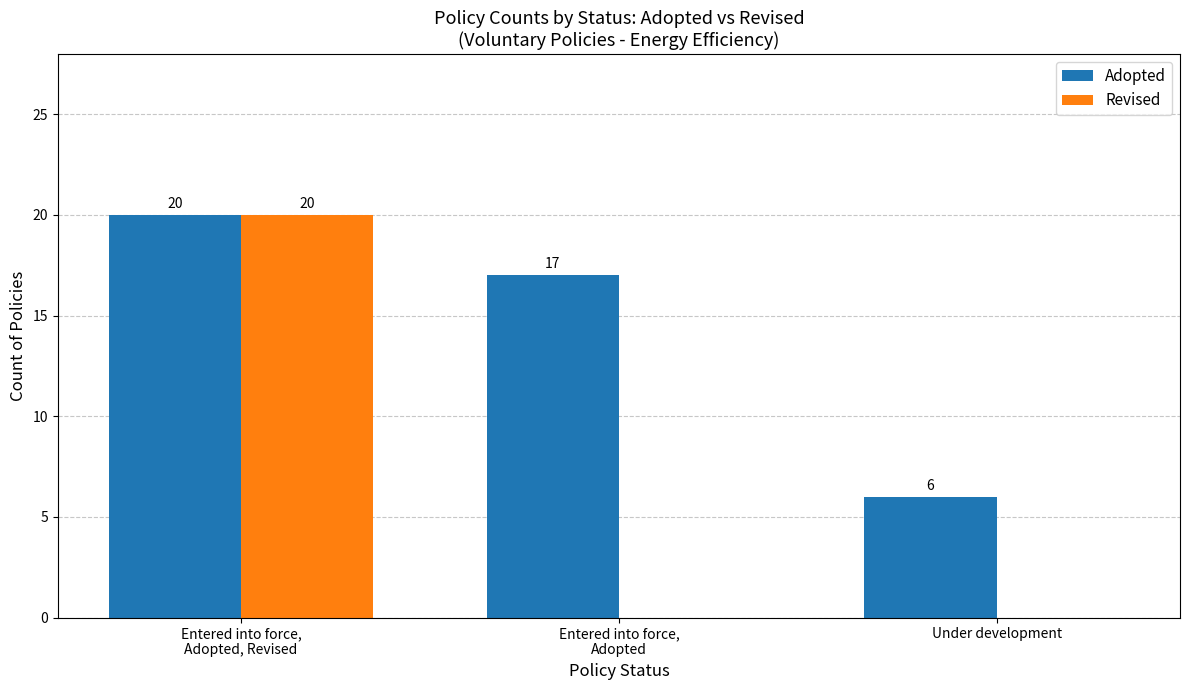

What is the difference between the Adopted values at Entered into force,
Adopted, Revised and Under development?

14